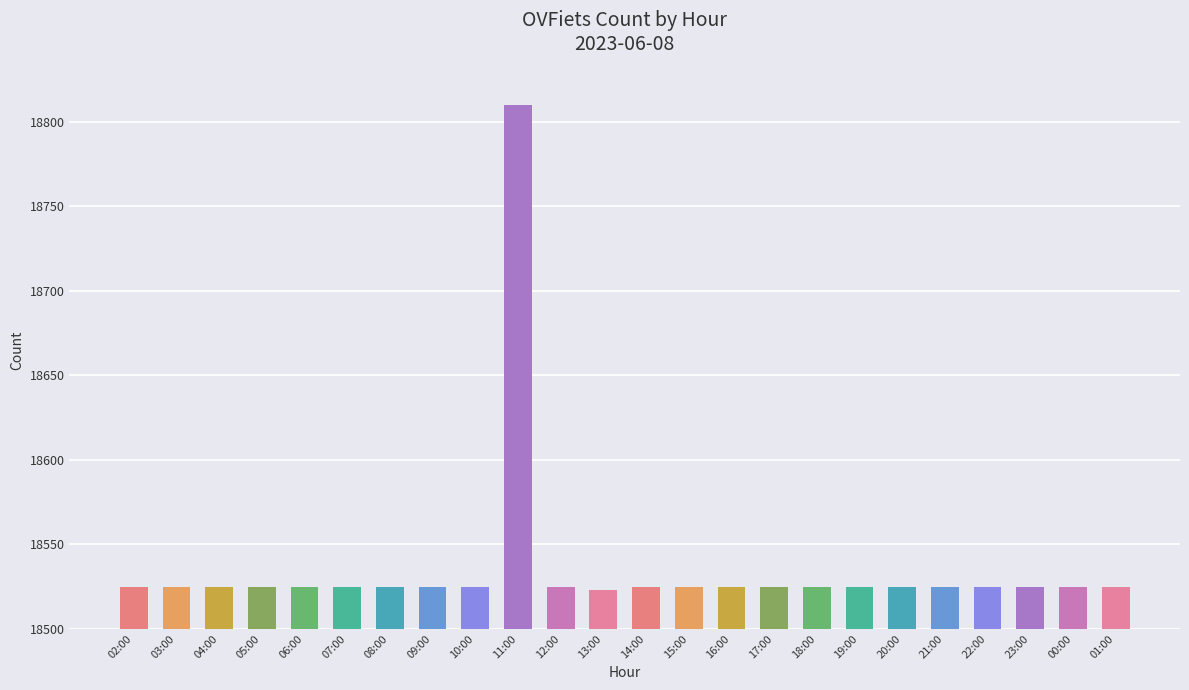

The value at 23:00 is 18525. True or false?

True